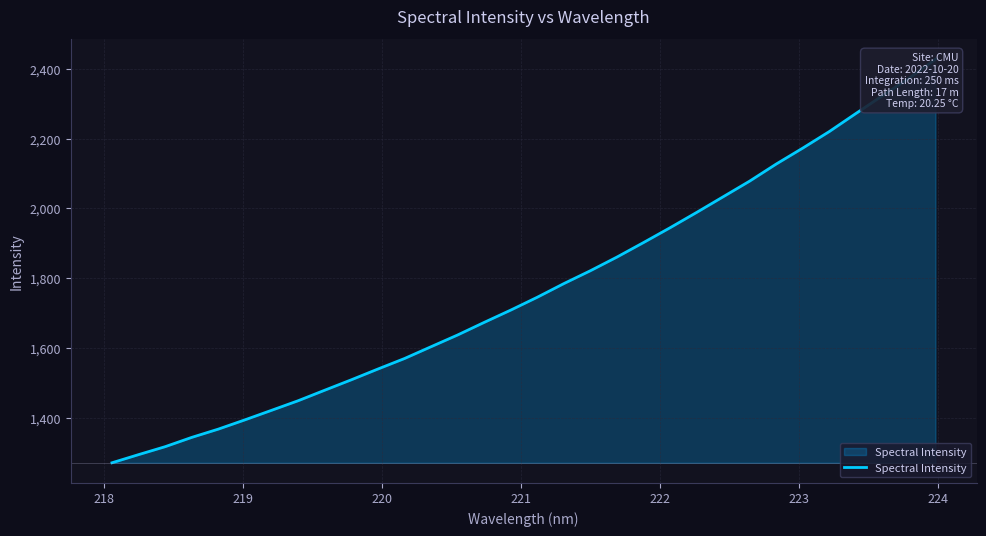

Is it true that the value at 16 is 2528.0?

False